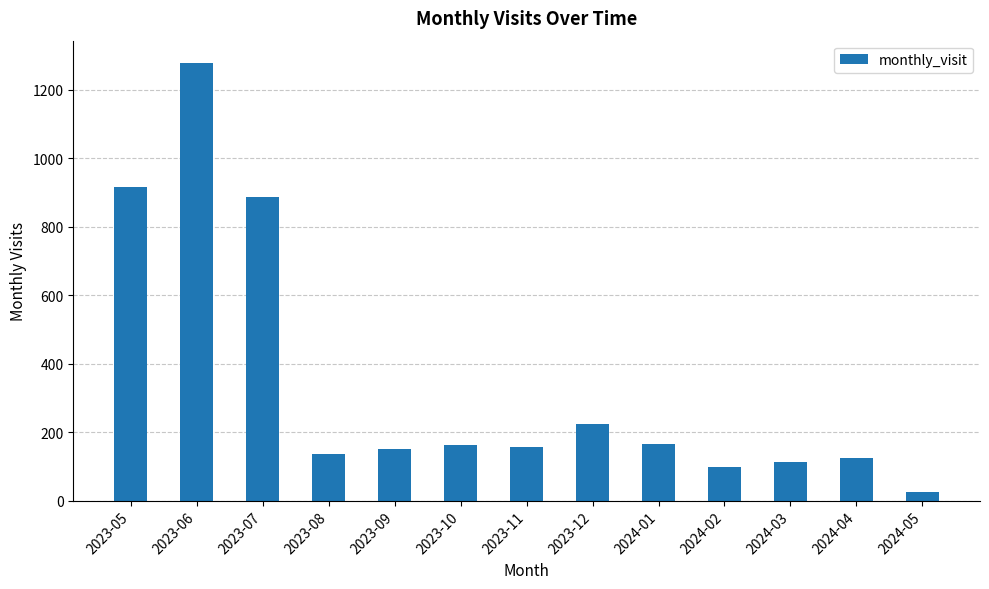

What is the ratio of the value at 2023-11 to the value at 2024-02?

1.6